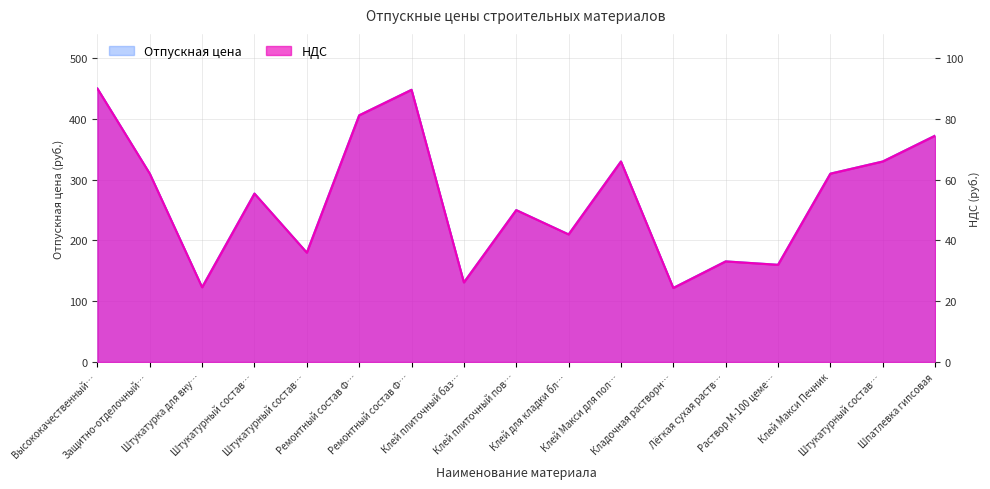

What is the difference between the maximum and minimum values in the НДС series?

65.6